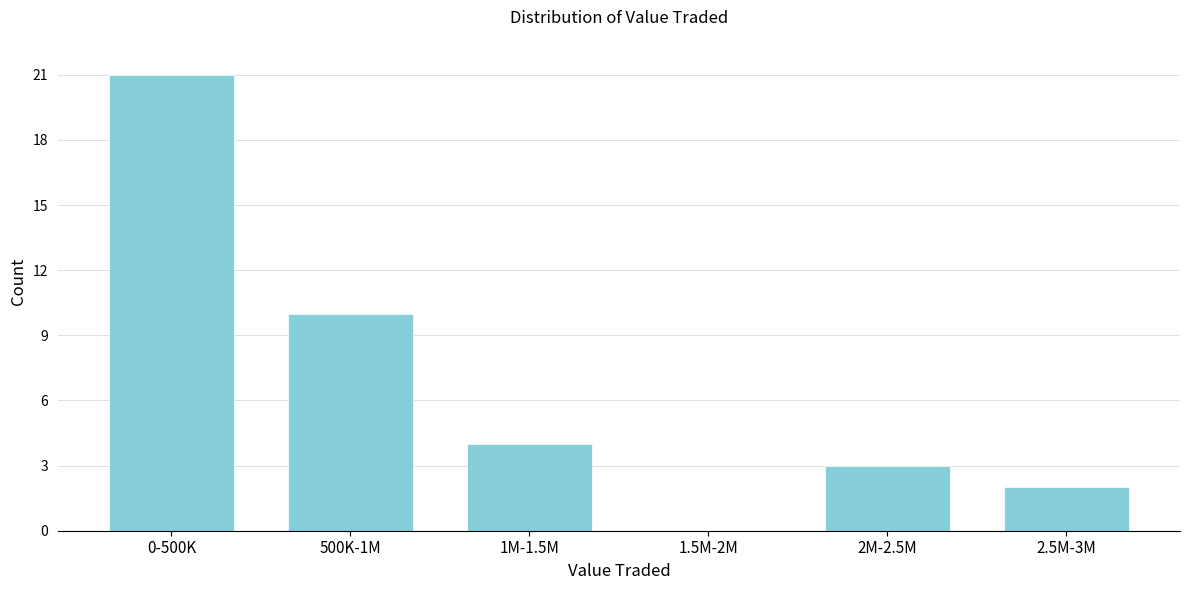

Reading right to left, extract all data points from this chart.

2.5M-3M=2	2M-2.5M=3	1.5M-2M=0	1M-1.5M=4	500K-1M=10	0-500K=21